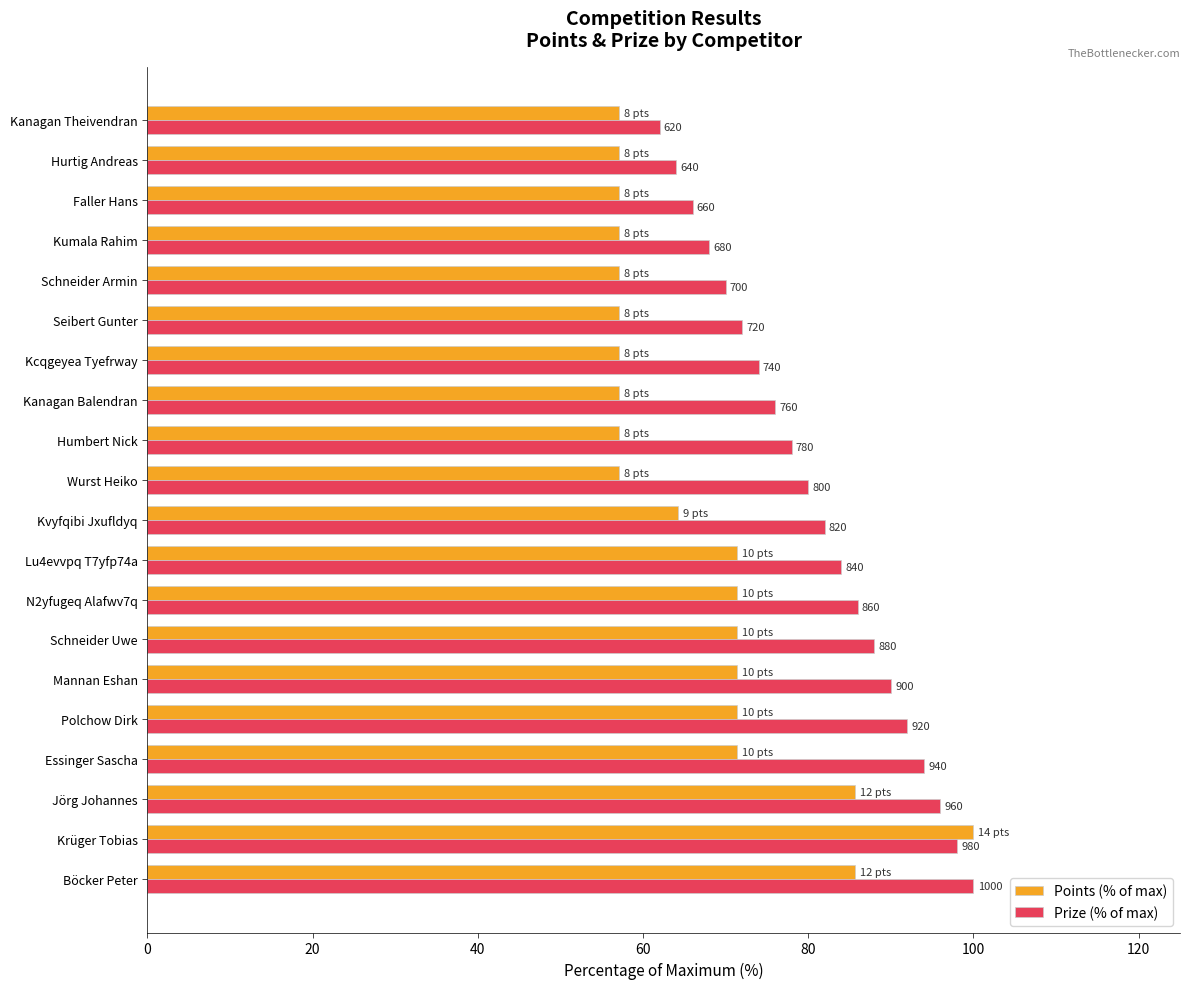

Which series has the largest total across all categories?

Prize (% of max)